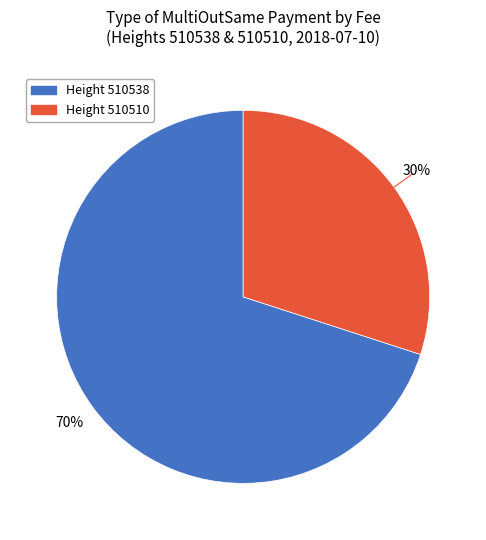

Is there a majority slice in this chart?

Yes